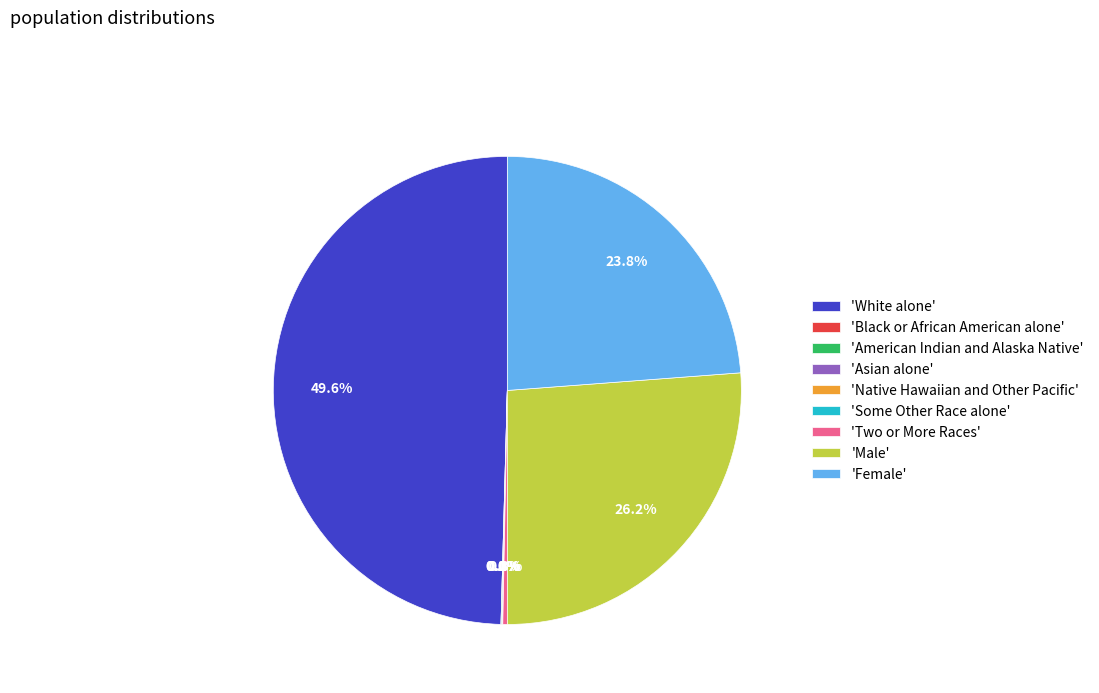

How many segments does this pie chart have?

9